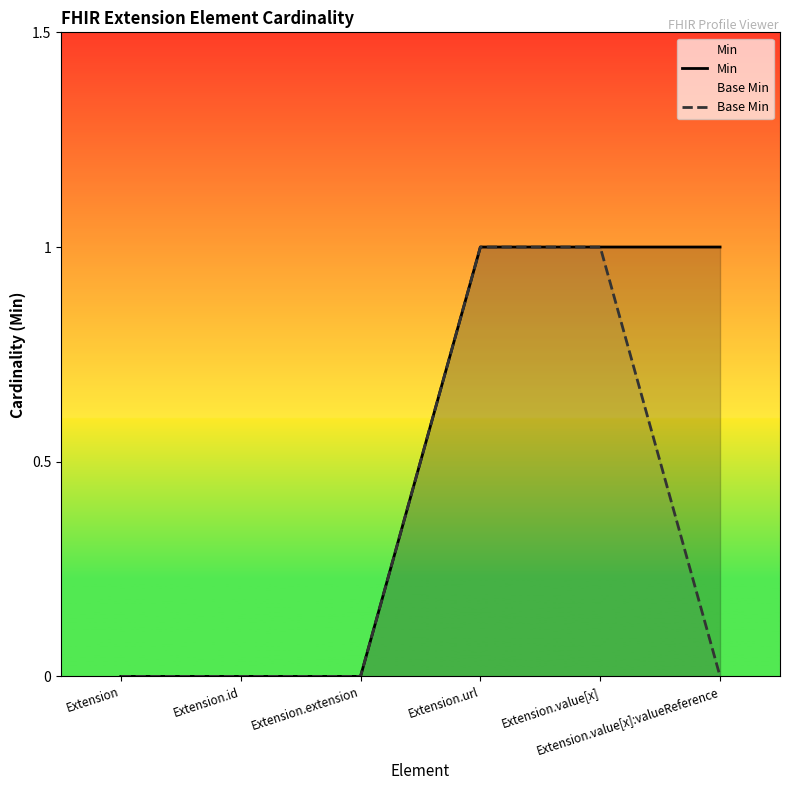

What are all the series names shown in the legend?

Min, Base Min